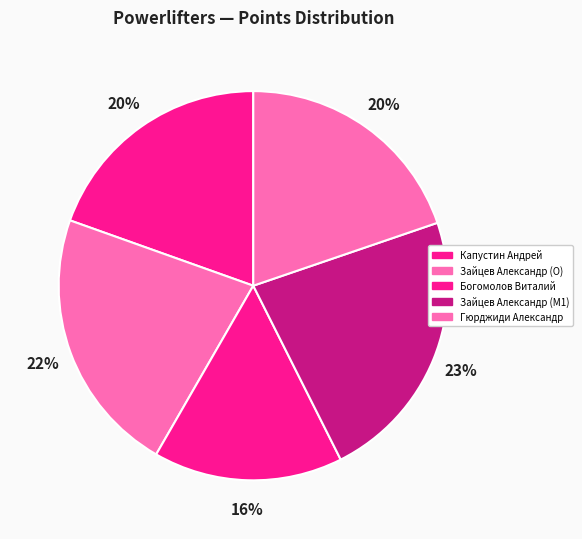

The Зайцев Александр (M1) slice represents 36% of the pie. True or false?

False